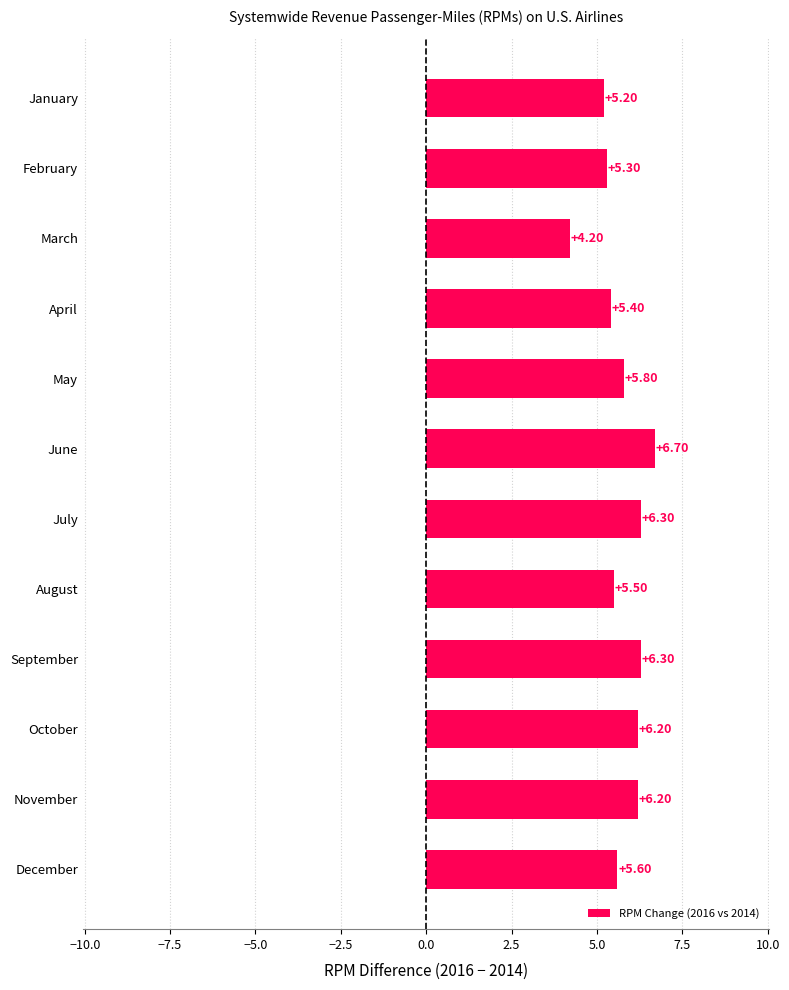

What is the sum of all values?

68.7